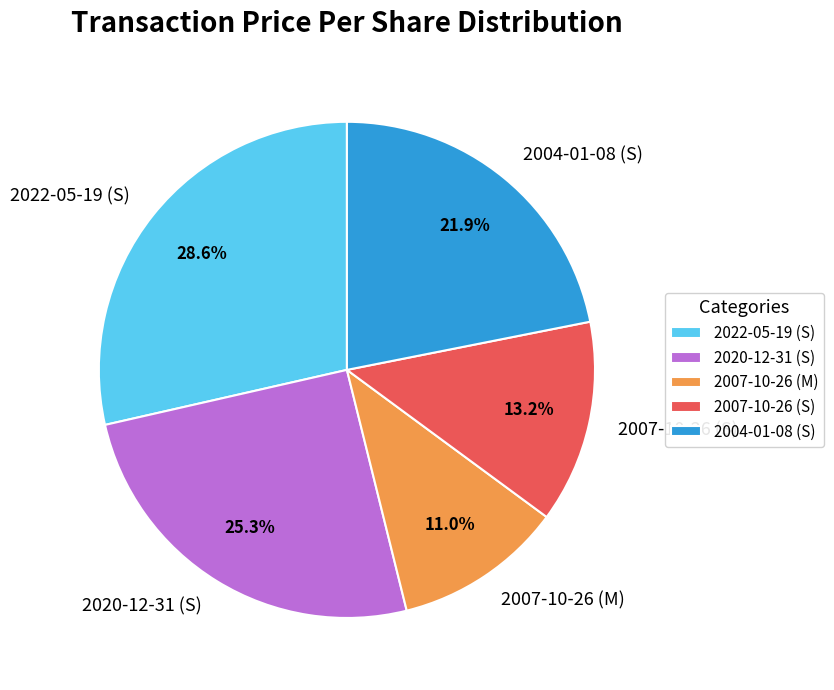

To the nearest percent, what portion does 2007-10-26 (S) represent?

13%